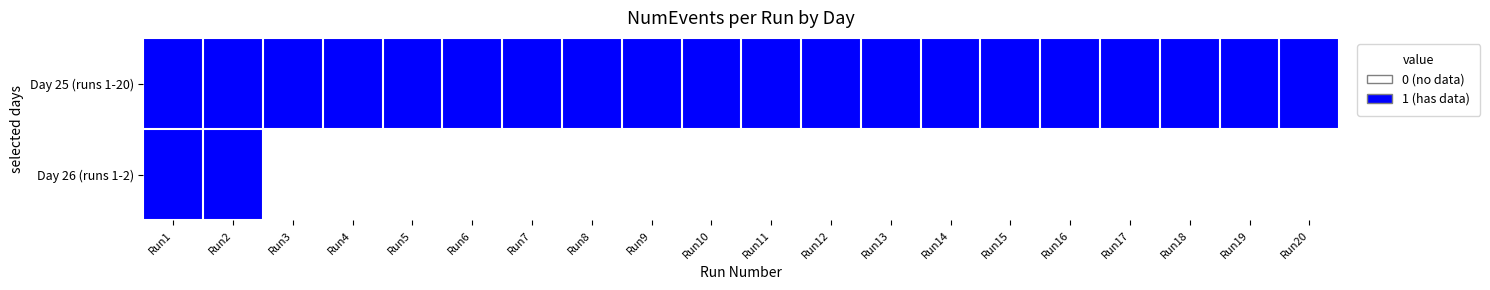

What is the difference between the highest and lowest values at Run7?

1.0